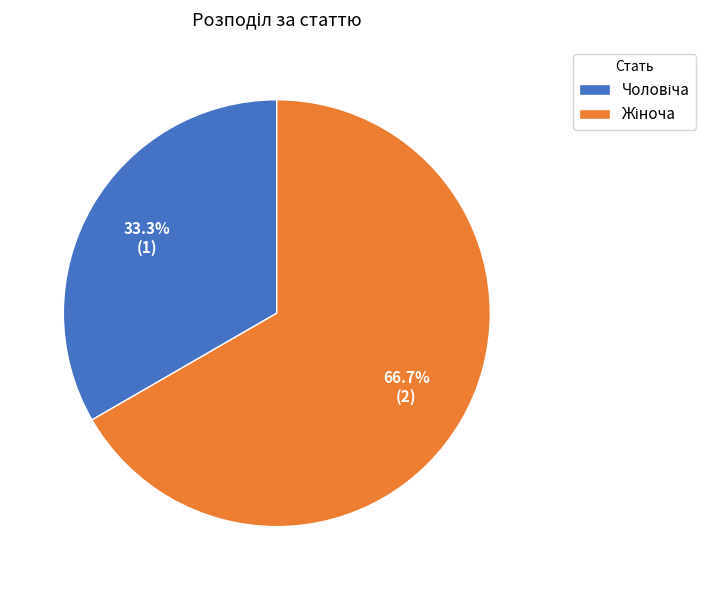

Is there any slice that represents more than half of the pie?

Yes